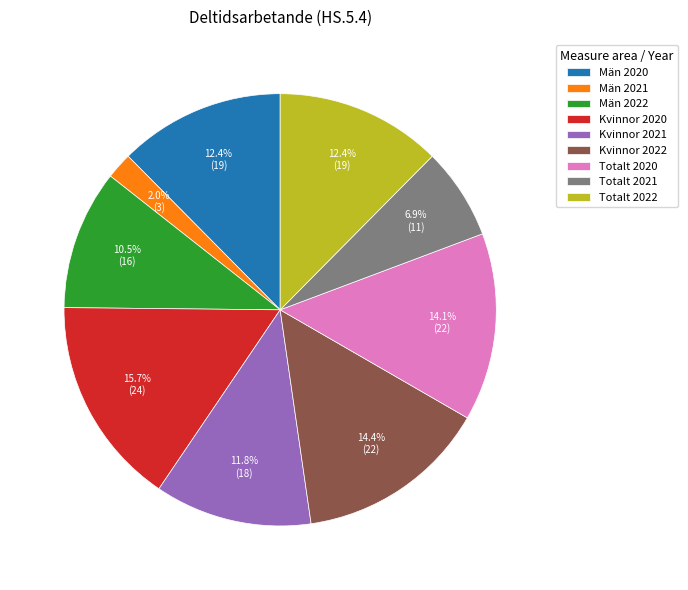

To the nearest percent, what is the difference between the largest and smallest slice percentages?

14%